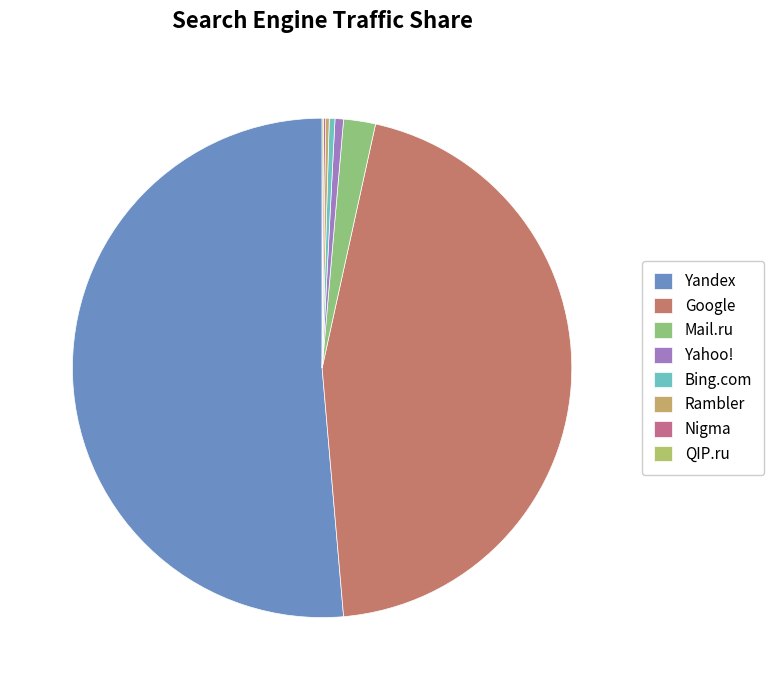

Rank the categories by value from highest to lowest.

Yandex, Google, Mail.ru, Yahoo!, Bing.com, Rambler, Nigma, QIP.ru